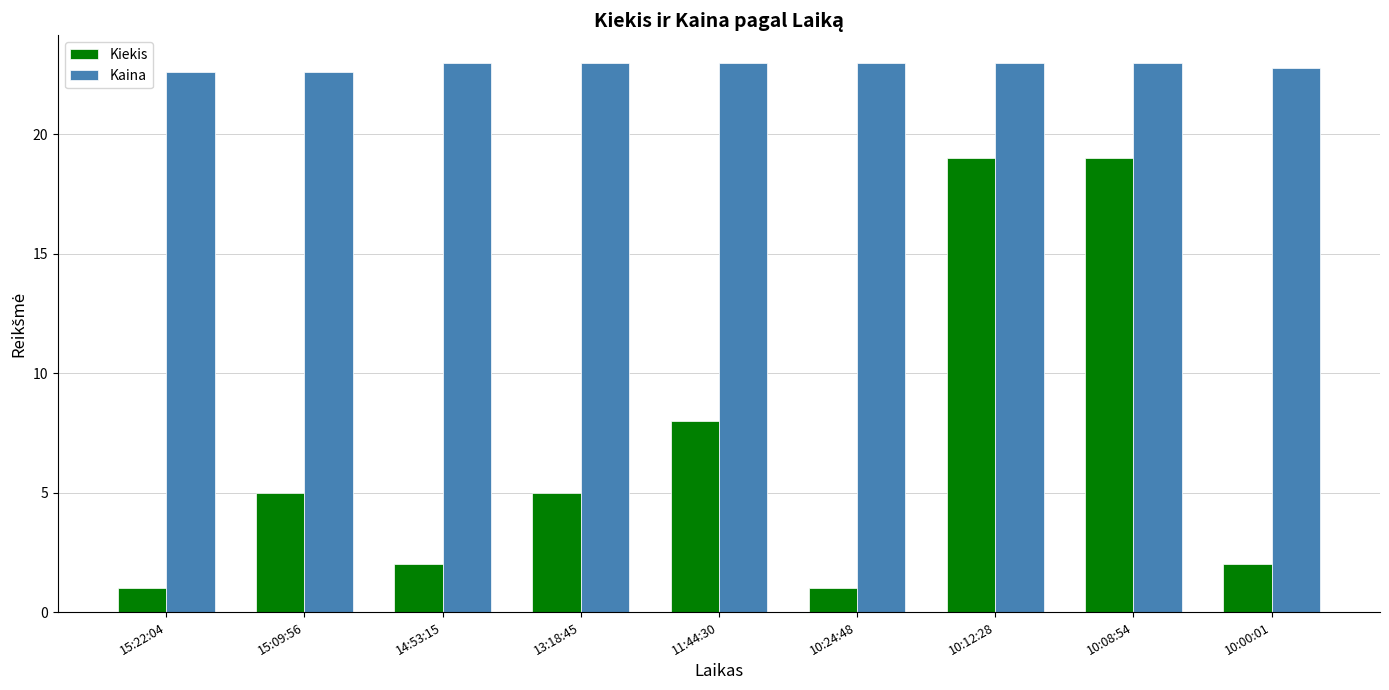

What is the spread (max minus min) of values at 14:53:15?

21.0